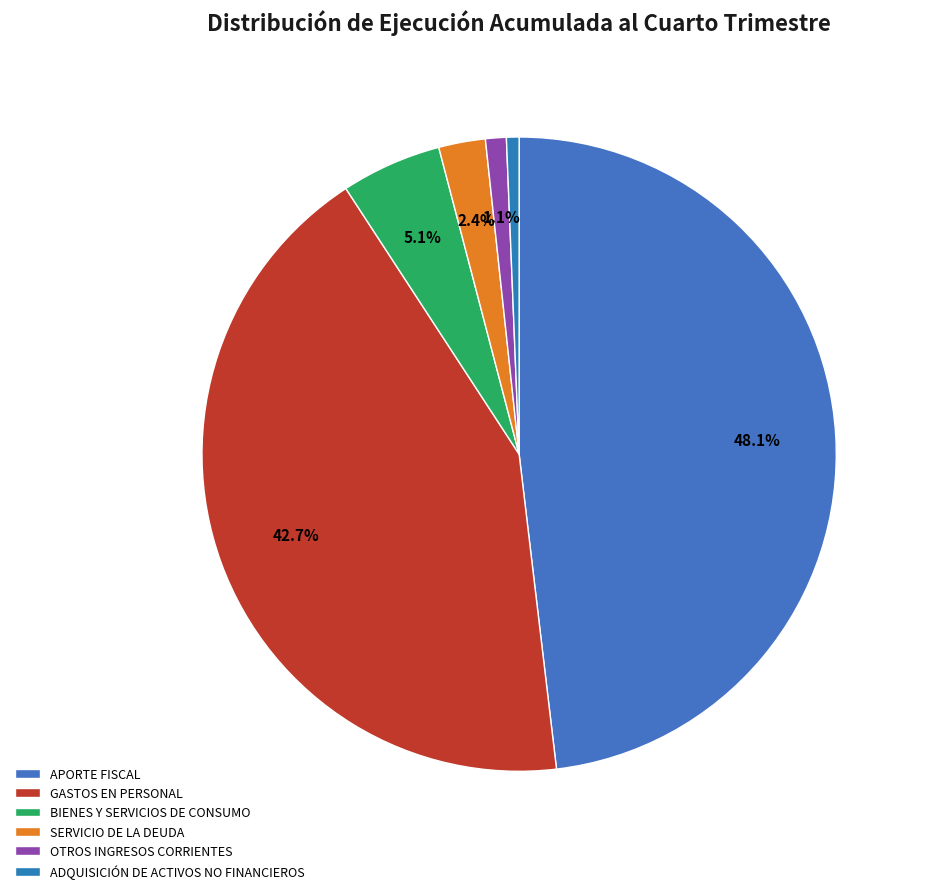

To the nearest percent, what percentage of the pie is OTROS INGRESOS CORRIENTES?

1%